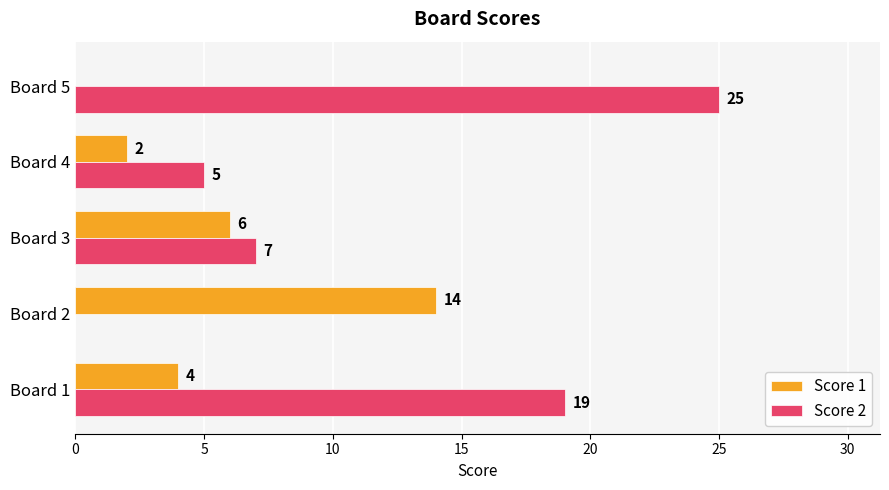

Which series changed the most between Board 2 and Board 3?

Score 1